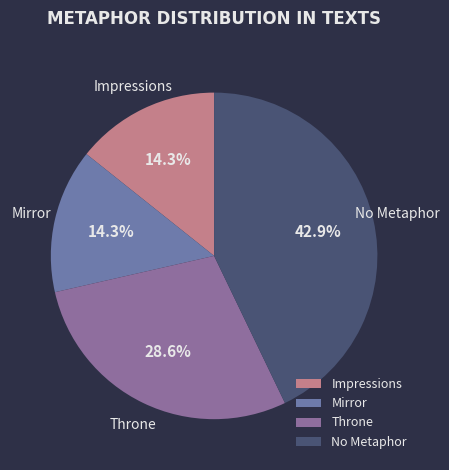

Which category has the biggest portion of the pie?

No Metaphor